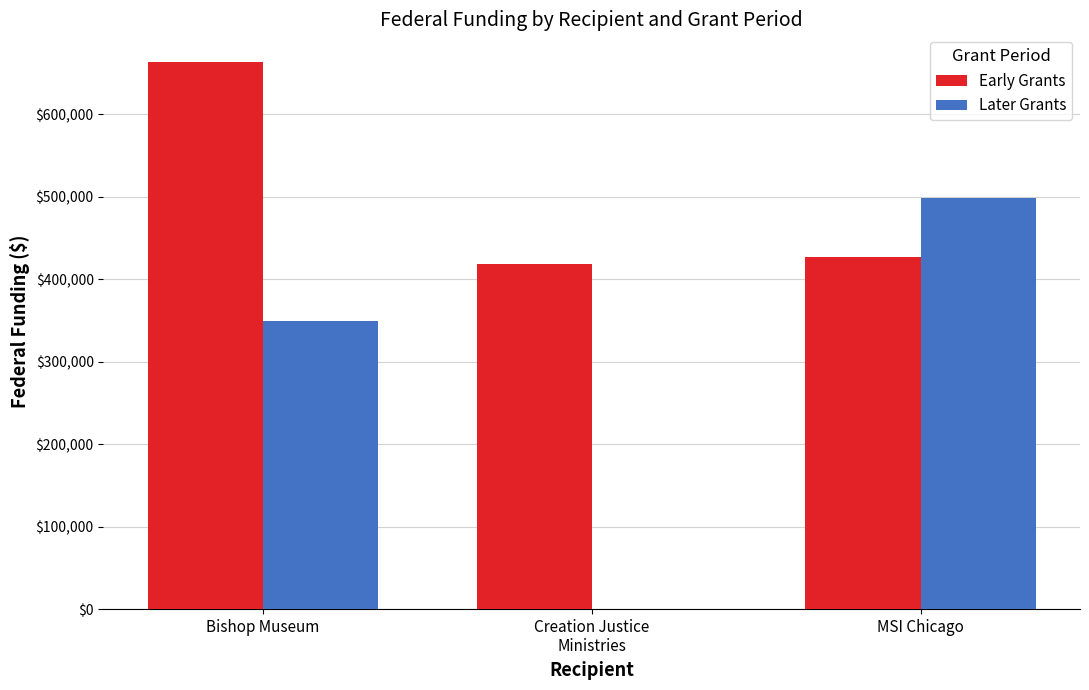

What is the difference between the Early Grants values at Creation Justice
Ministries and MSI Chicago?

7686